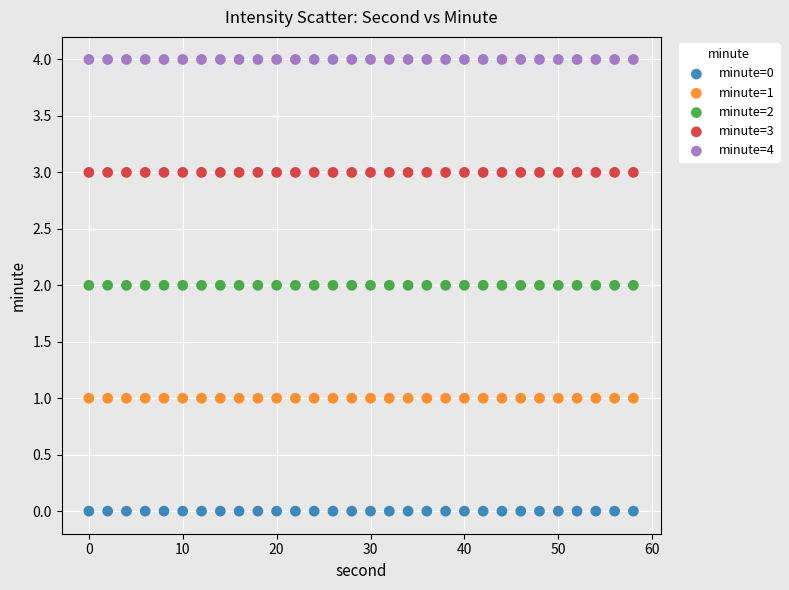

Which series reaches the maximum Y coordinate?

minute=4